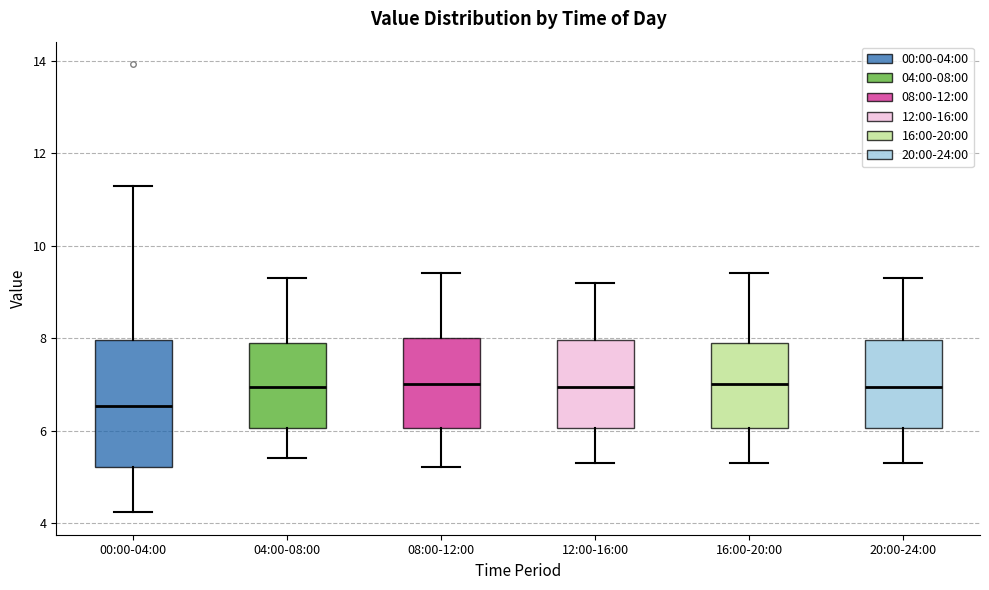

Where is the upper edge of the box for 12:00-16:00 on the y-axis? The values are not printed on the chart, so give them approximately, as read against the axis.

8.0